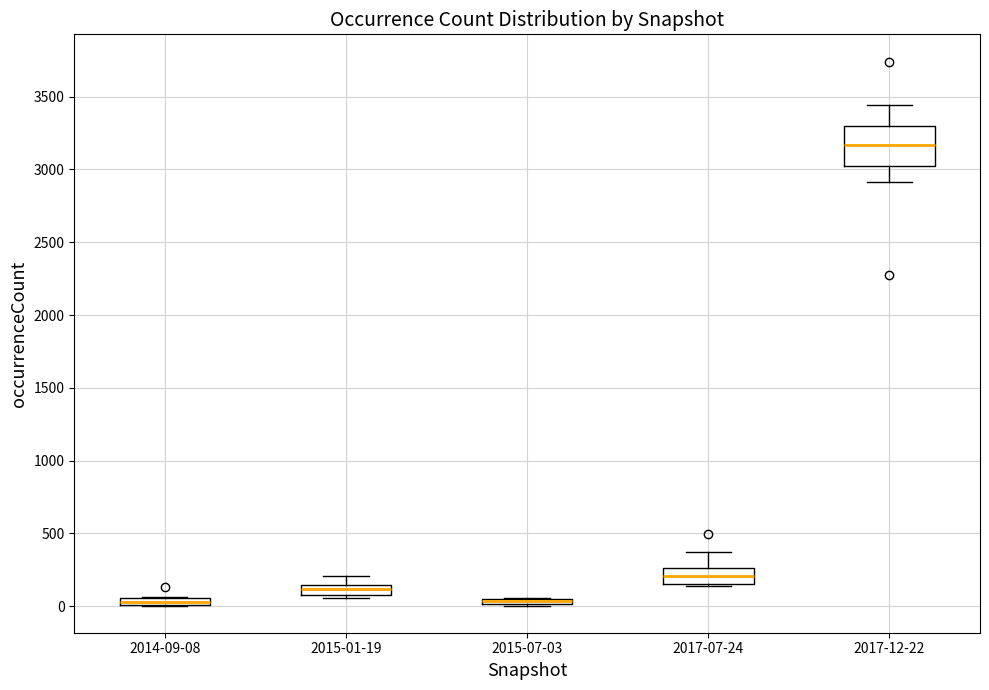

Which box is the tallest, from its lower edge to its upper edge?

2017-12-22